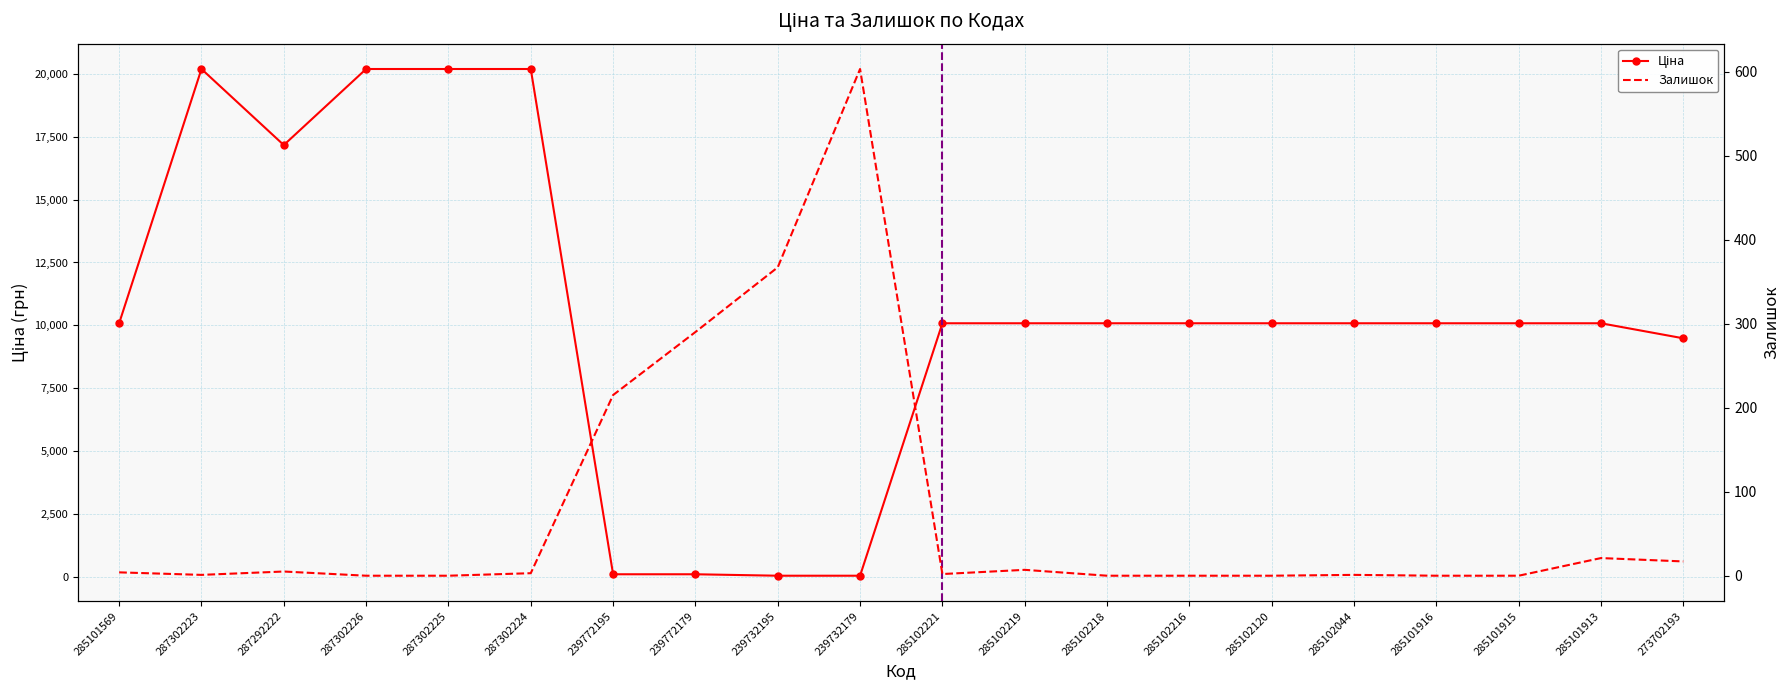

Reading left to right, extract all data points from this chart.

Ціна: 10085.8	20186.0	17165.0	20186.0	20186.0	20186.0	115.4	115.4	57.7	57.7	10085.8	10085.8	10085.8	10085.8	10085.8	10085.8	10085.8	10085.8	10085.8	9488.2
Залишок: 4.0	1.0	5.0	0.0	0.0	3.0	215.0	290.0	367.0	603.0	2.0	7.0	0.0	0.0	0.0	1.0	0.0	0.0	21.0	17.0